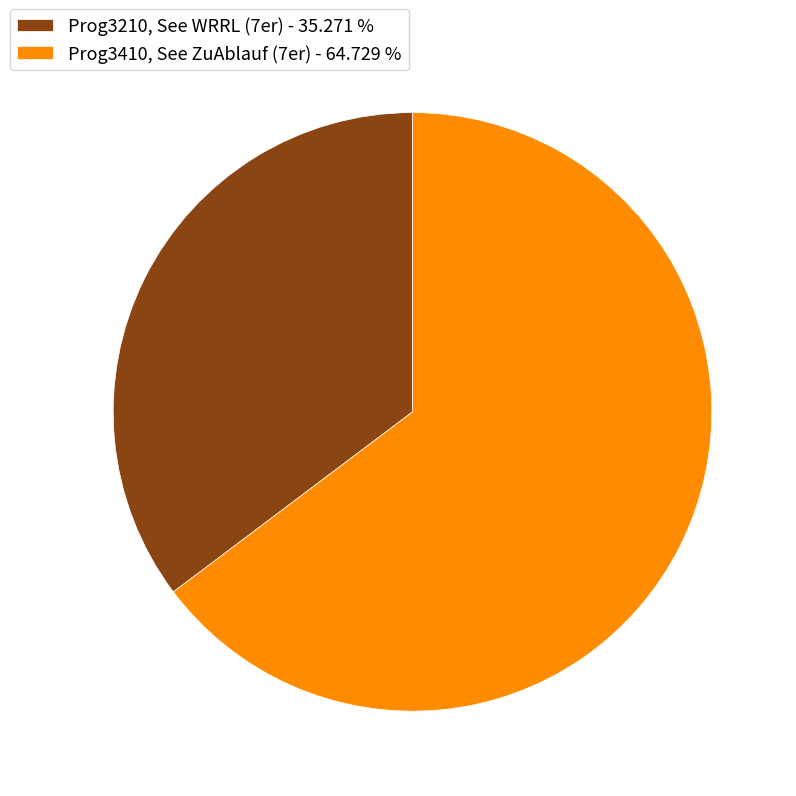

Do Prog3410, See ZuAblauf (7er) - 64.729 % and Prog3210, See WRRL (7er) - 35.271 % together represent more than half of the pie?

Yes